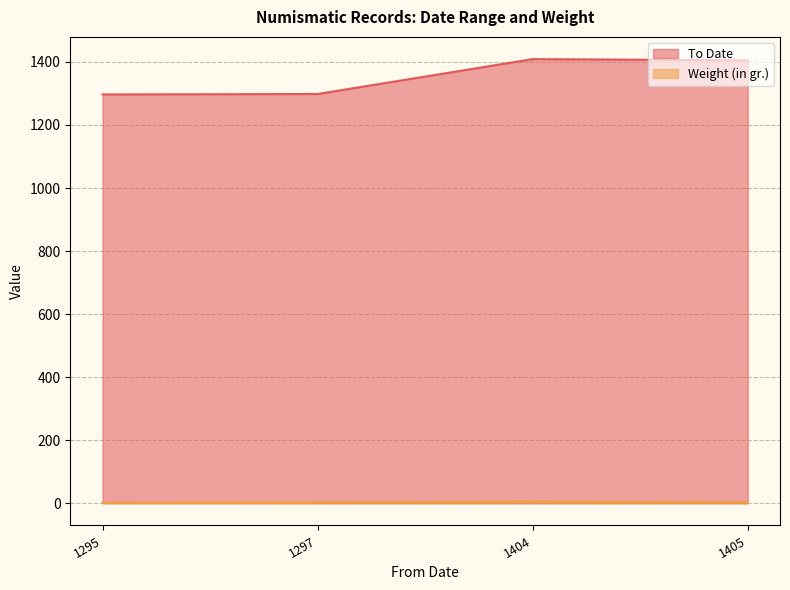

Which series has the largest total across all categories?

To Date